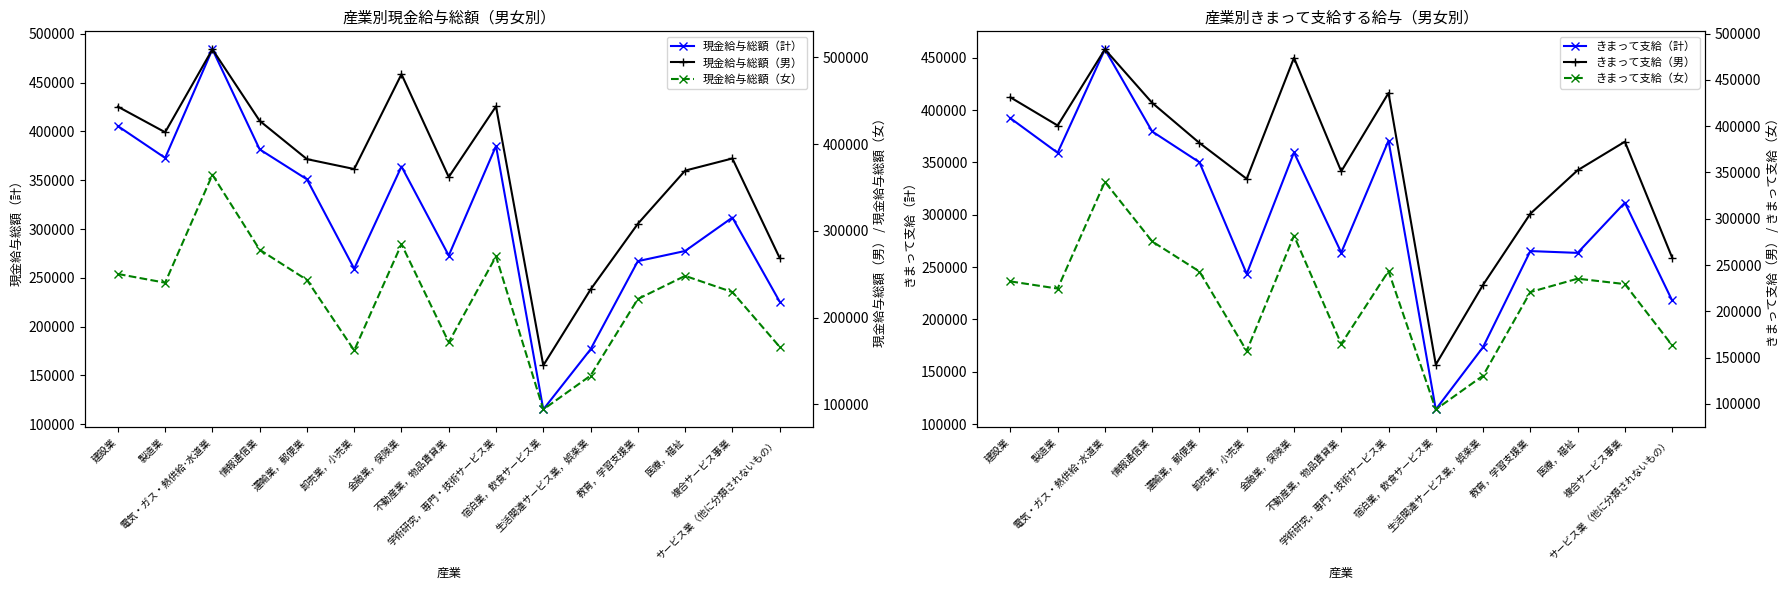

How many values in the きまって支給（計） series exceed 311568?

7